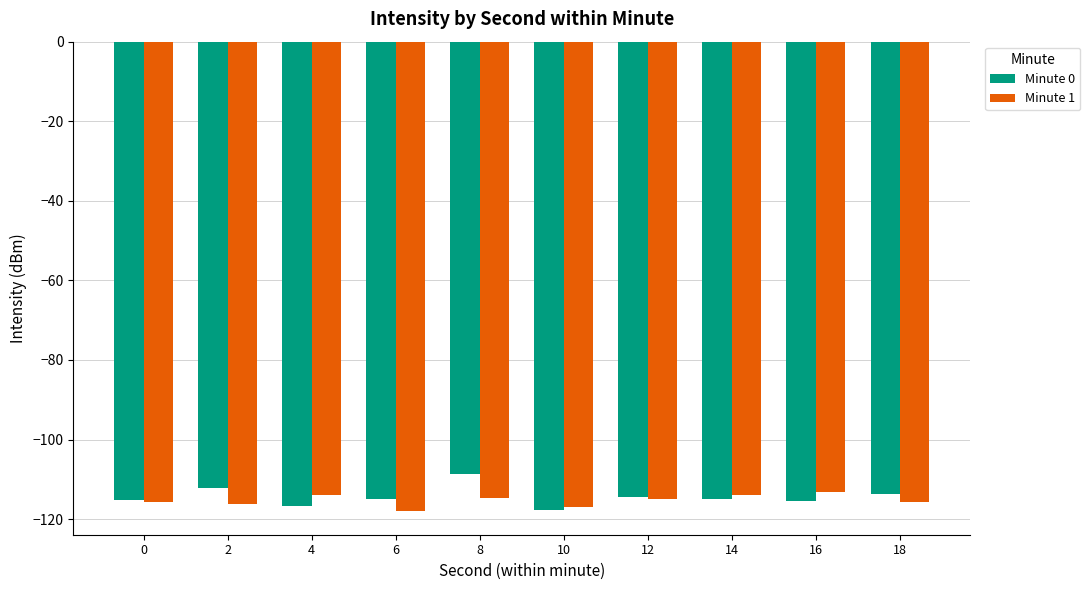

What is the maximum value shown in the chart?

-108.6